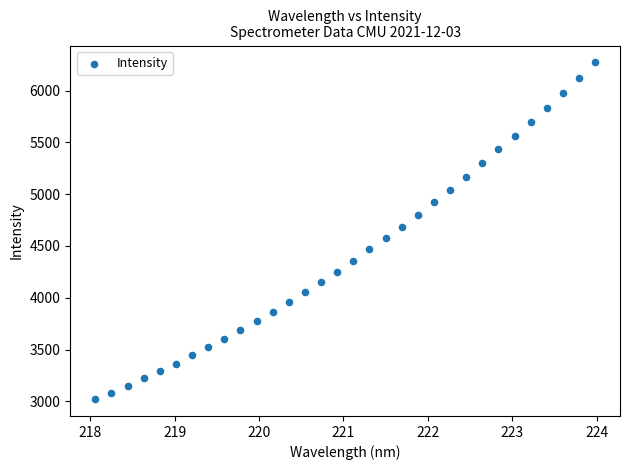

What is the range of X values (max minus min)?

5.9